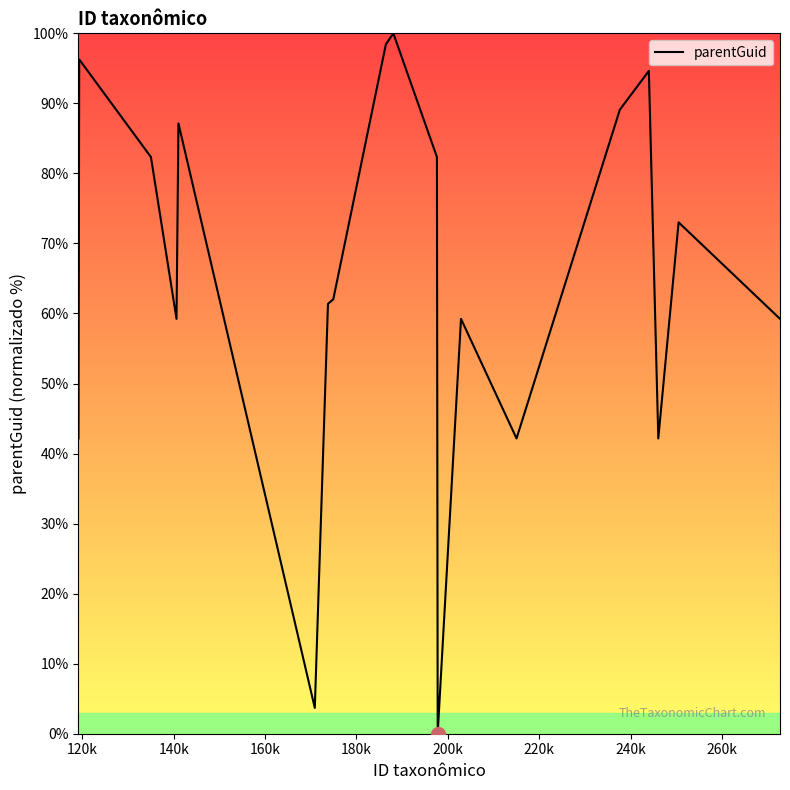

What is the difference between the maximum and minimum values?

100.0